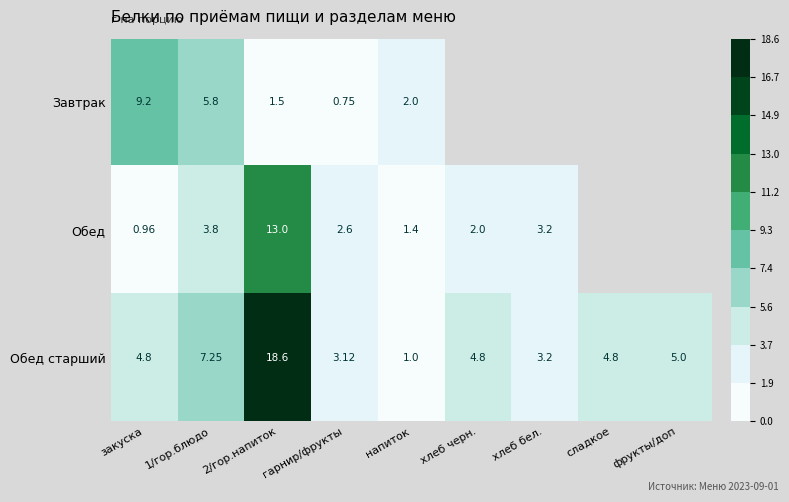

Rank the series at гарнир/фрукты from lowest to highest value.

Завтрак, Обед, Обед старший